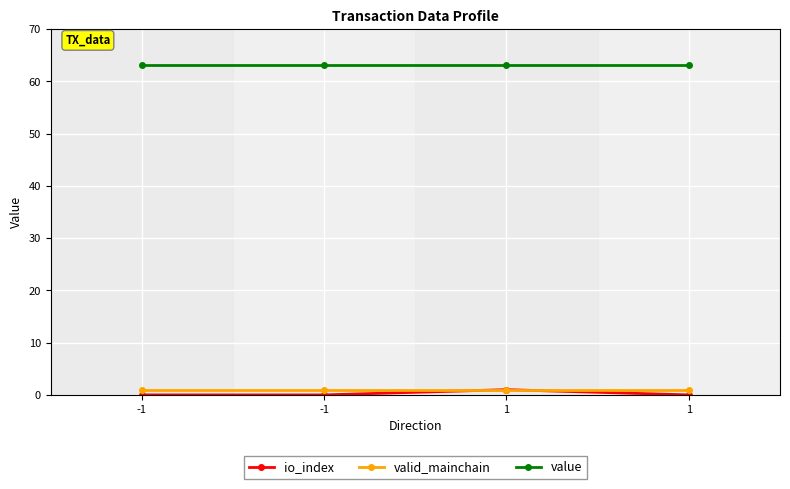

What is the sum of the valid_mainchain values at 1 and 1?

2.0